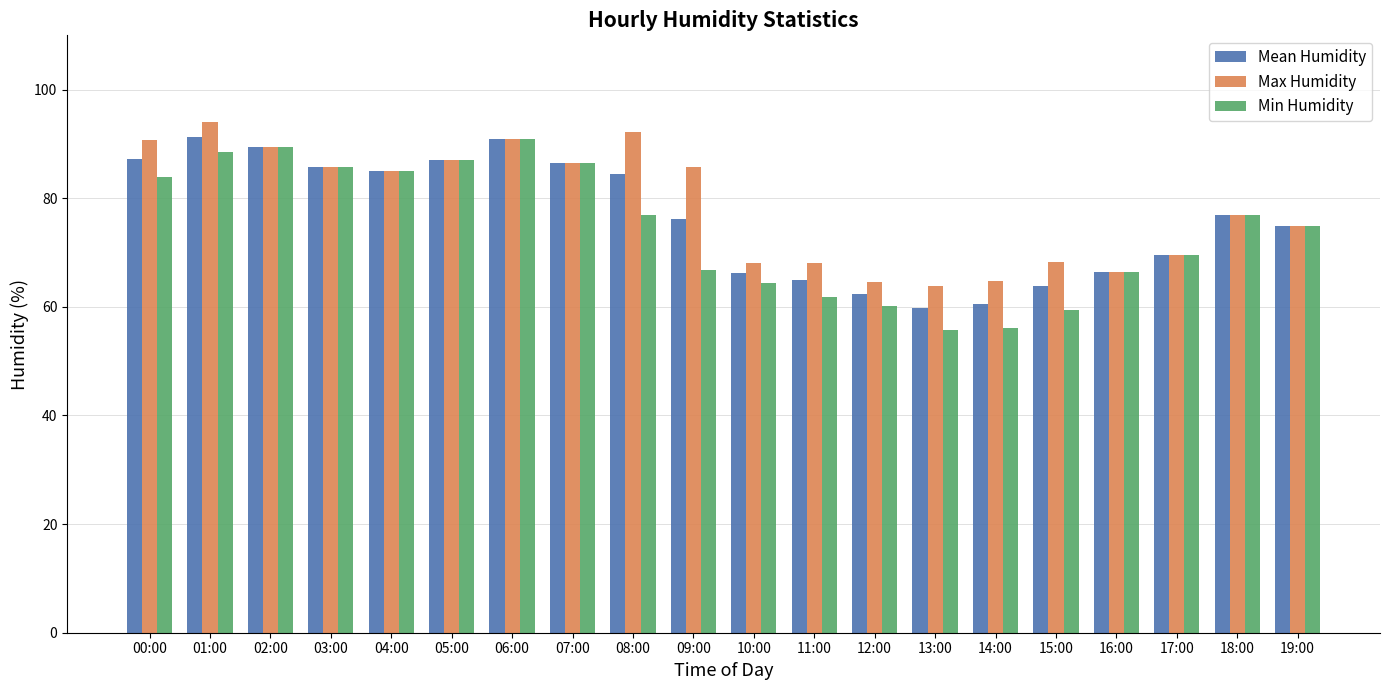

Which series has the widest spread of values?

Min Humidity